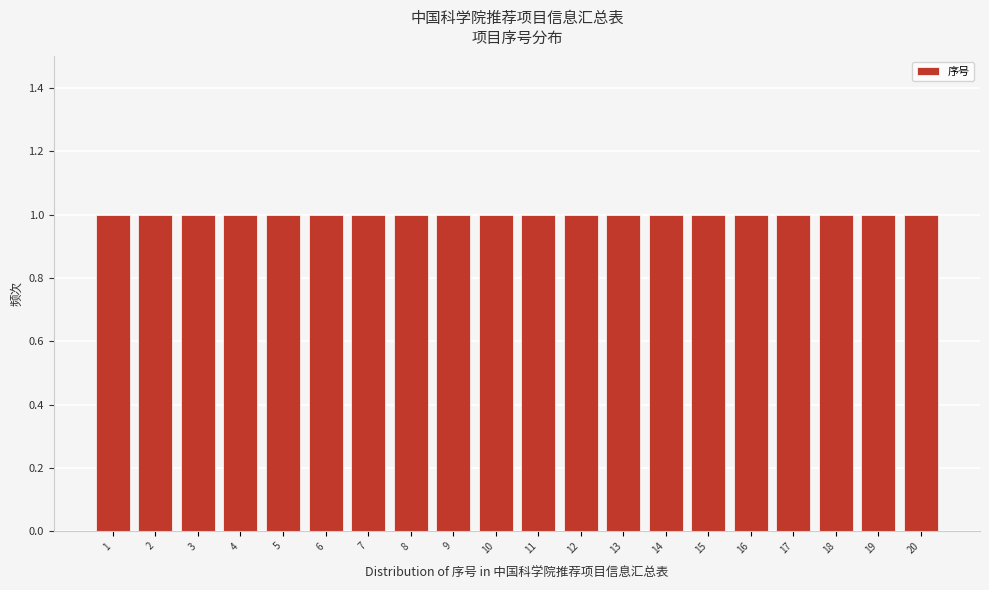

Reading left to right, transcribe this chart: for each bar, give the range it covers on the x-axis and its height. The values are not printed on the chart, so give them approximately, as read against the axis.

0.5 to 1.5: 1
1.5 to 2.5: 1
2.5 to 3.5: 1
3.5 to 4.5: 1
4.5 to 5.5: 1
5.5 to 6.5: 1
6.5 to 7.5: 1
7.5 to 8.5: 1
8.5 to 9.5: 1
9.5 to 10.5: 1
10.5 to 11.5: 1
11.5 to 12.5: 1
12.5 to 13.5: 1
13.5 to 14.5: 1
14.5 to 15.5: 1
15.5 to 16.5: 1
16.5 to 17.5: 1
17.5 to 18.5: 1
18.5 to 19.5: 1
19.5 to 20.5: 1